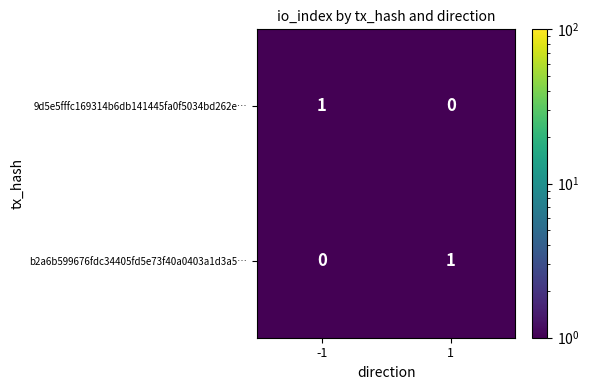

Rank the series at 1 from highest to lowest value.

b2a6b599676fdc34405fd5e73f40a0403a1d3a5…, 9d5e5fffc169314b6db141445fa0f5034bd262e…